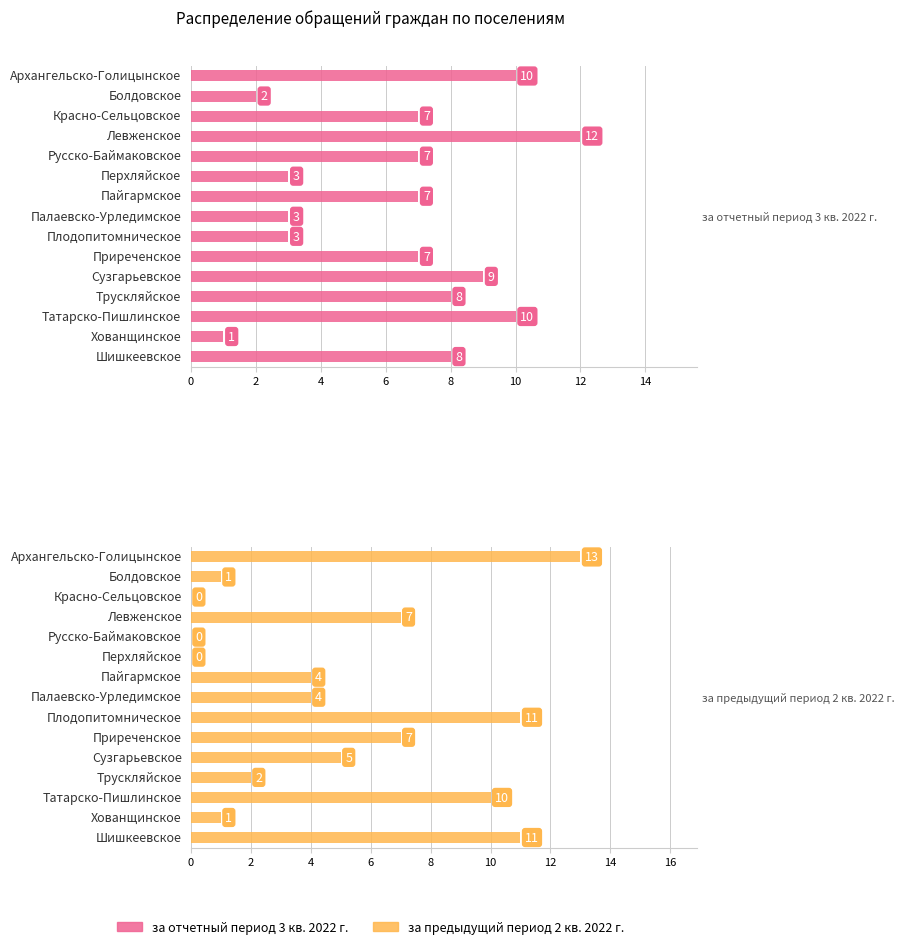

At how many categories does at least one series exceed 8?

6